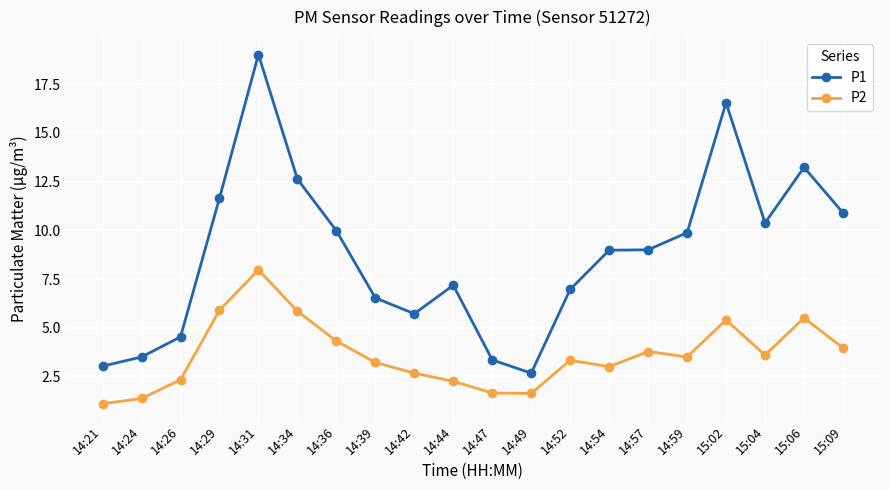

Count the number of data series in this chart.

2